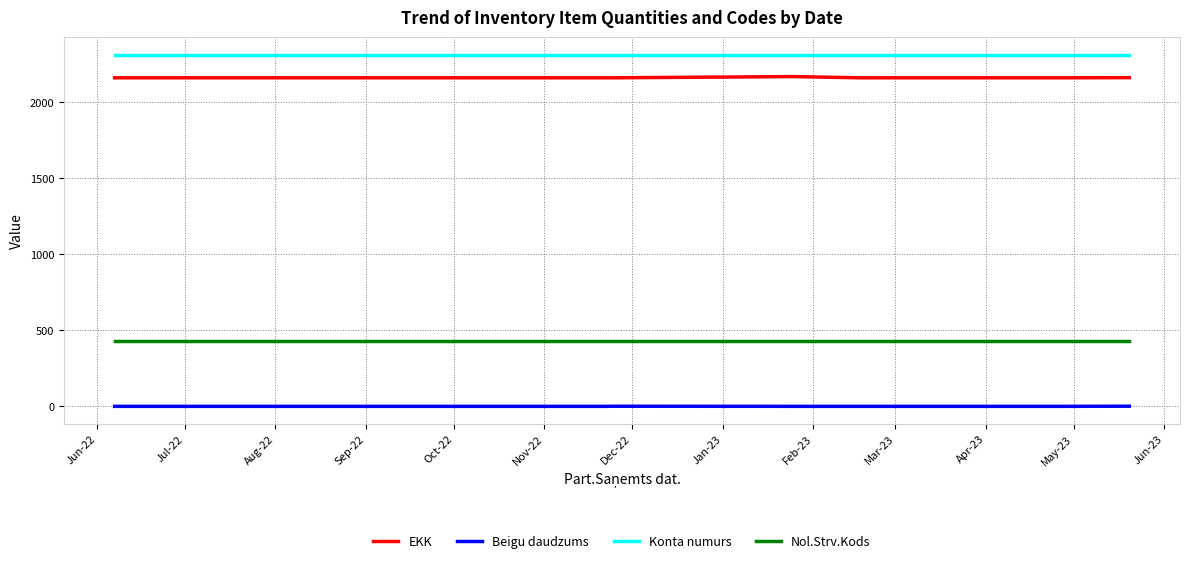

At how many categories does at least one series exceed 2286?

8